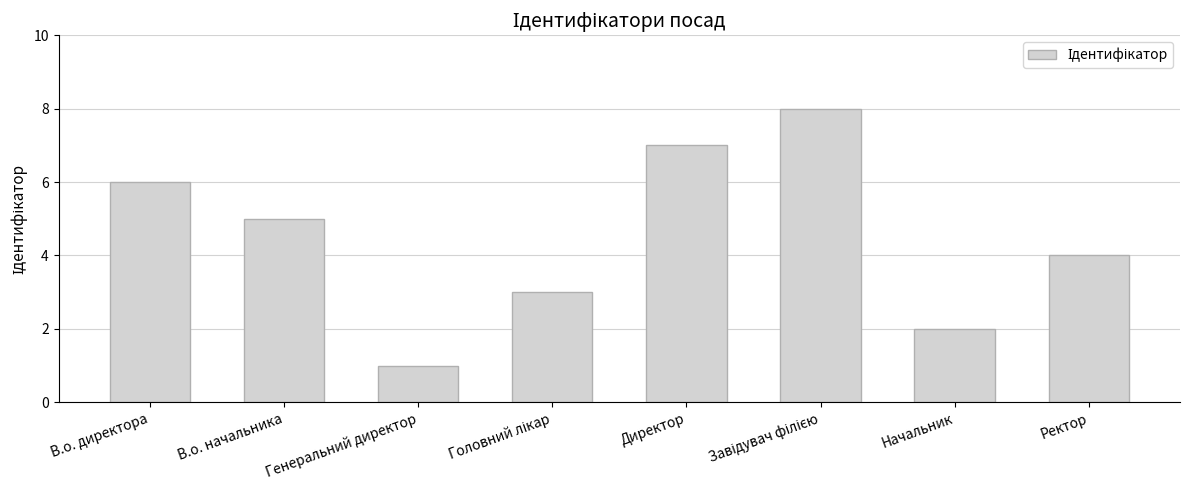

How many data points are less than 5?

4